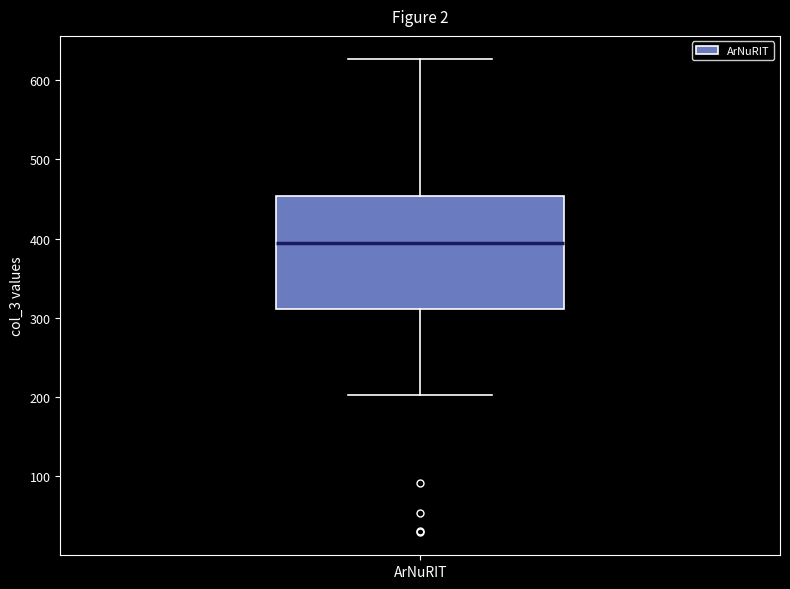

Transcribe this box plot: give where the median line is, the range the box spans, and where the two whiskers end, as read against the y-axis. The values are not printed on the chart, so give them approximately, as read against the axis.

median 390, box 310 to 450, whiskers 200 to 630